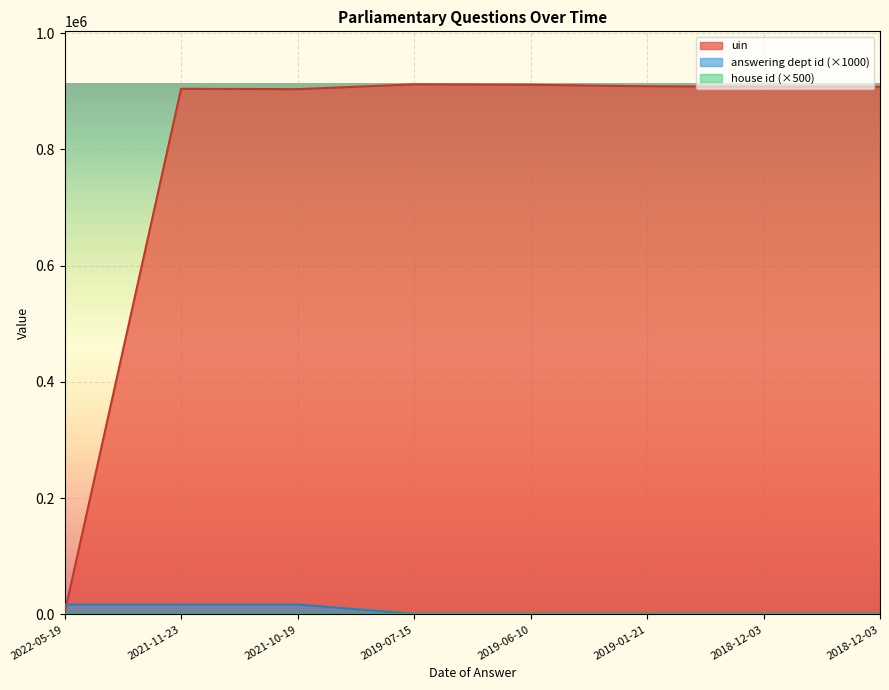

Where do answering dept id and uin first cross each other?

2022-05-19 and 2021-11-23